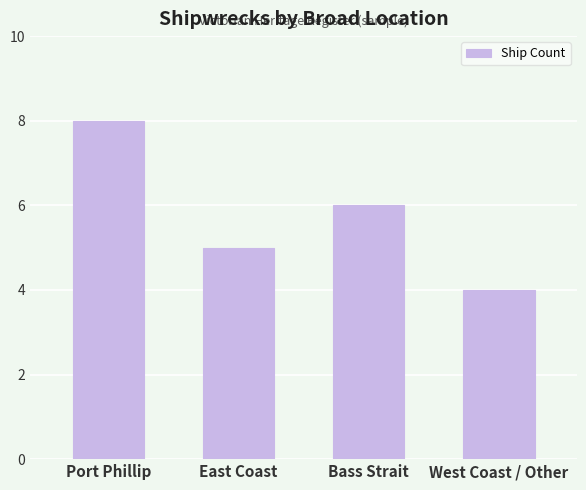

List the labels in order of value, smallest first.

West Coast / Other, East Coast, Bass Strait, Port Phillip